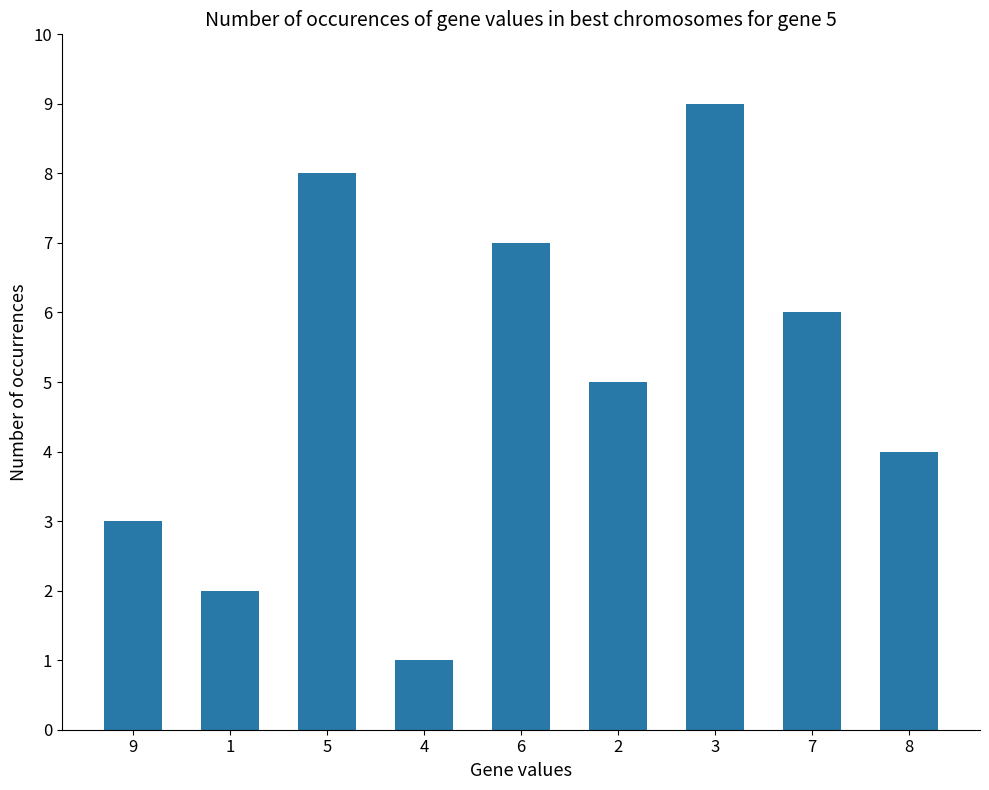

Reading left to right, transcribe all the data shown in this chart.

9=3	1=2	5=8	4=1	6=7	2=5	3=9	7=6	8=4